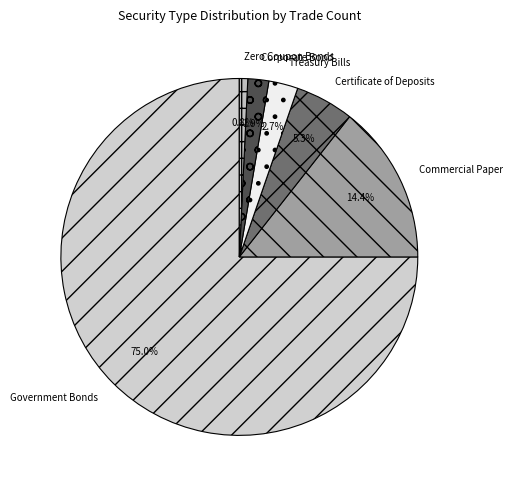

Does any single category account for the majority?

Yes